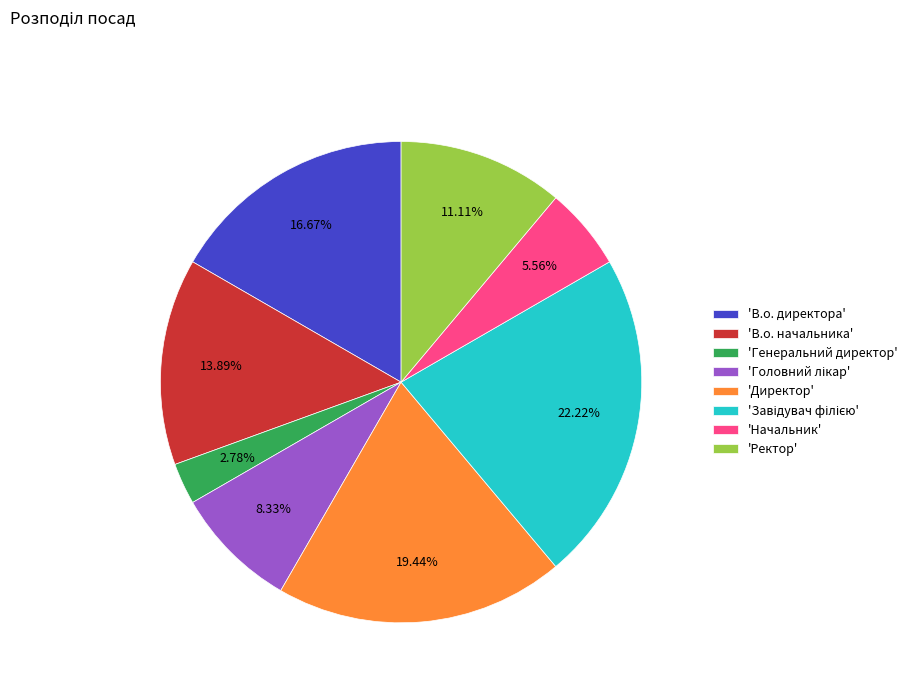

To the nearest percent, what is the difference between the largest and smallest slice percentages?

19%